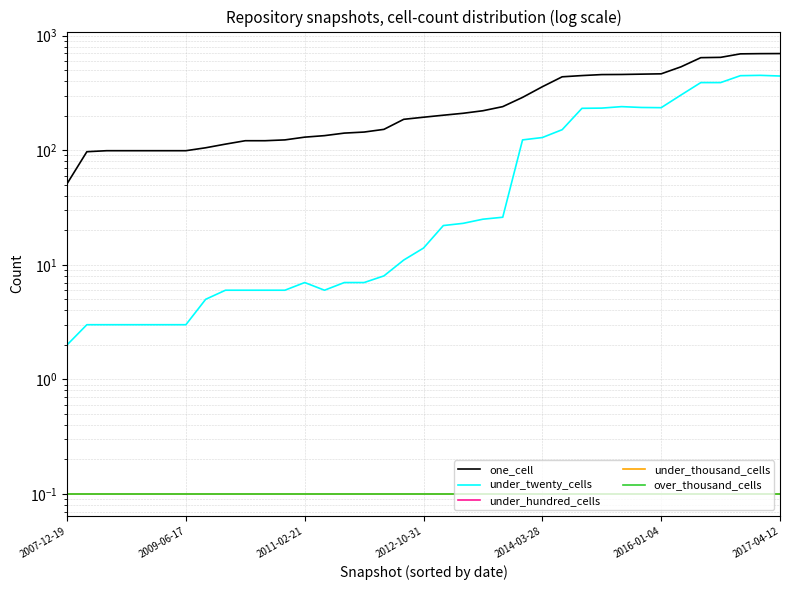

Which series has the largest total across all categories?

one_cell